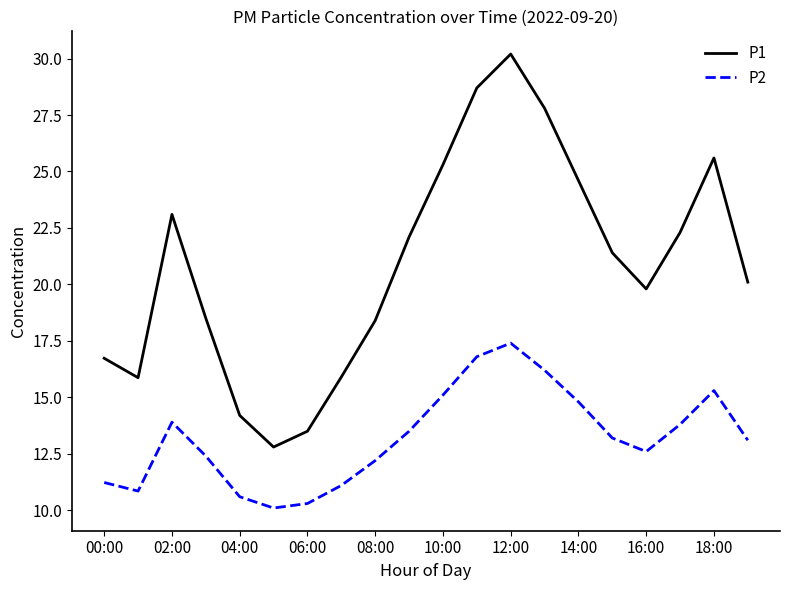

True or false: P2 and P1 cross at least once.

False